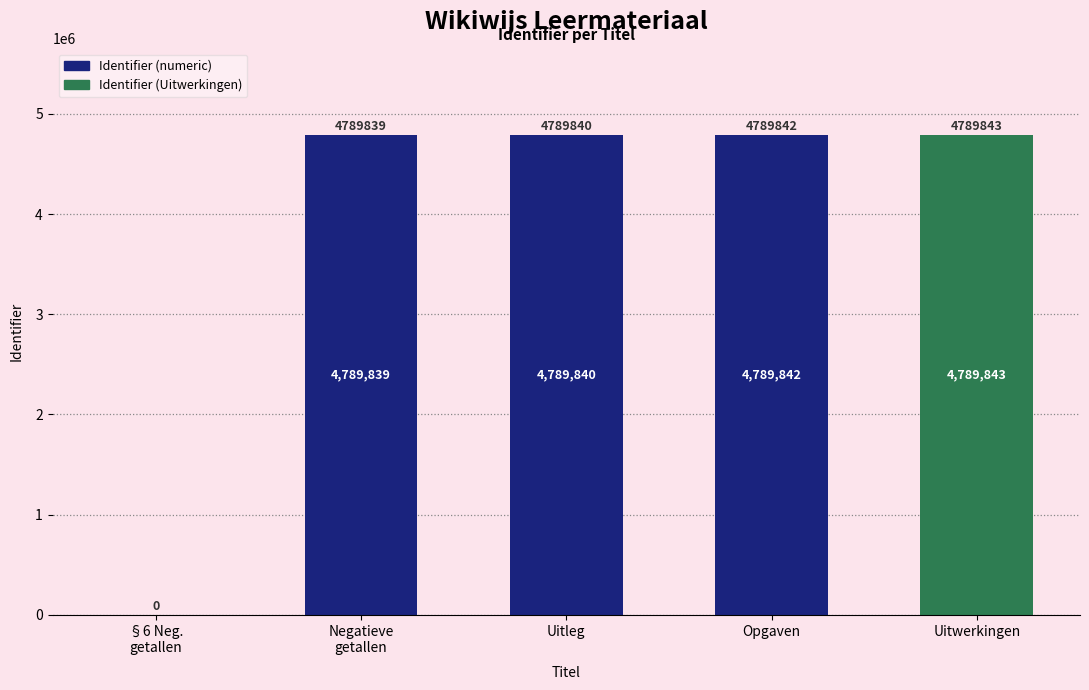

Reading left to right, list all the values displayed in this chart.

0	4789839	4789840	4789842	4789843